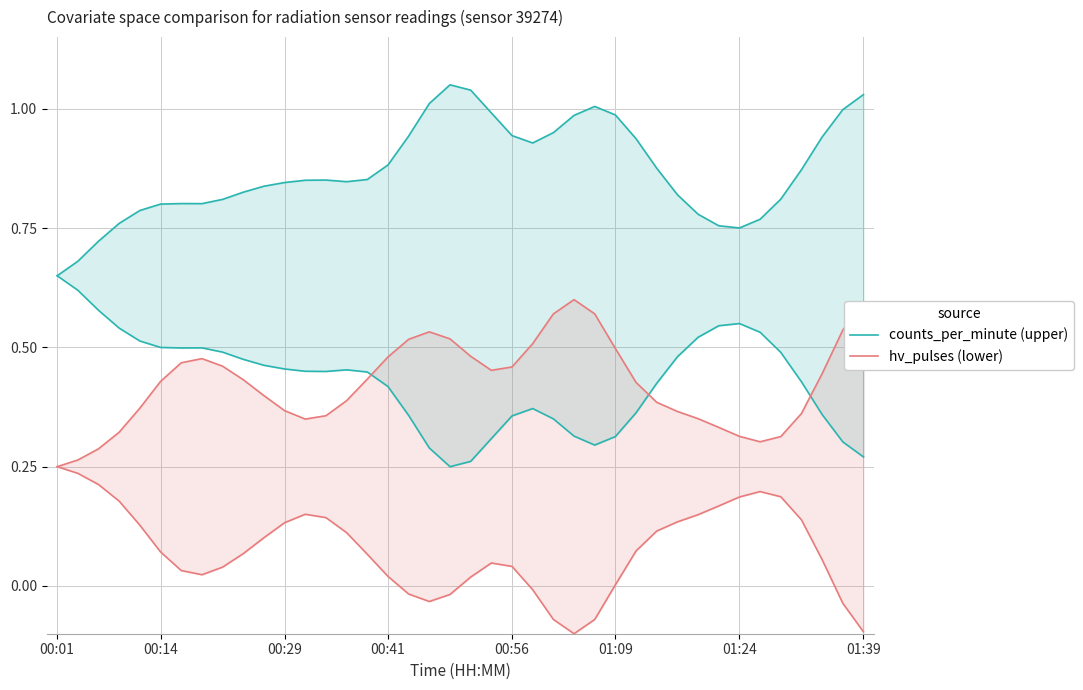

How many interior local valleys does the hv_pulses (lower) series have?

3